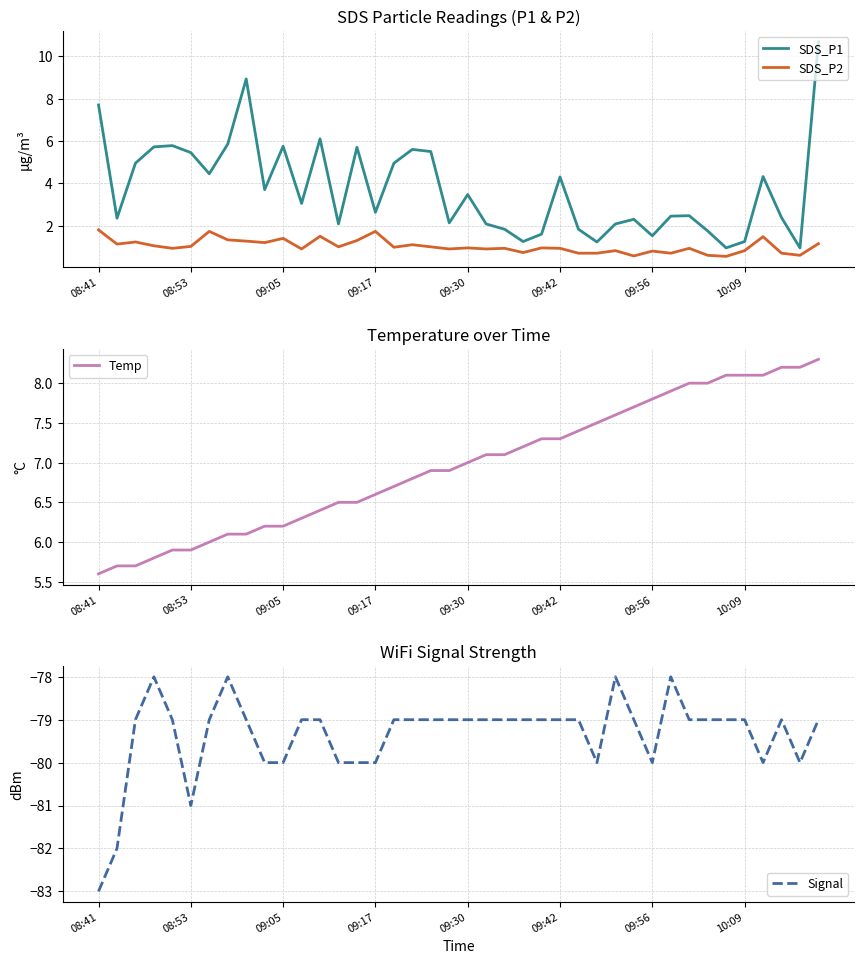

Rank the series at 26 from highest to lowest value.

Temp, SDS_P1, SDS_P2, Signal